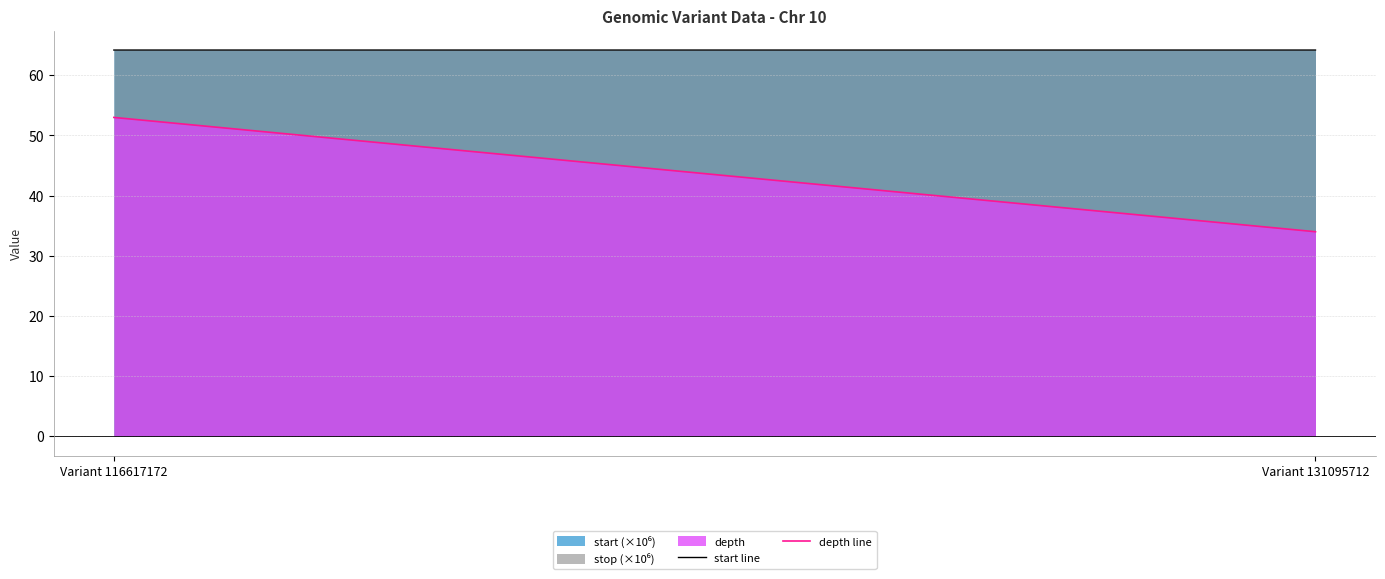

What is the total value across all series at Variant 131095712?

162.4